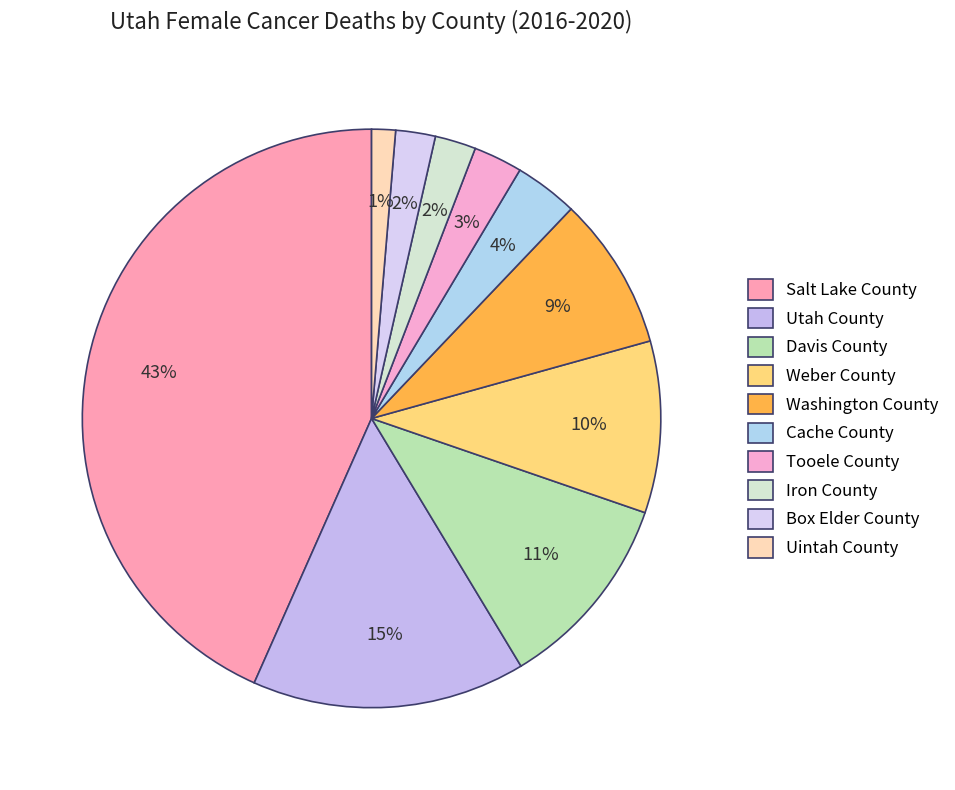

To the nearest percent, what is the difference between the Box Elder County and Tooele County slice percentages?

1%